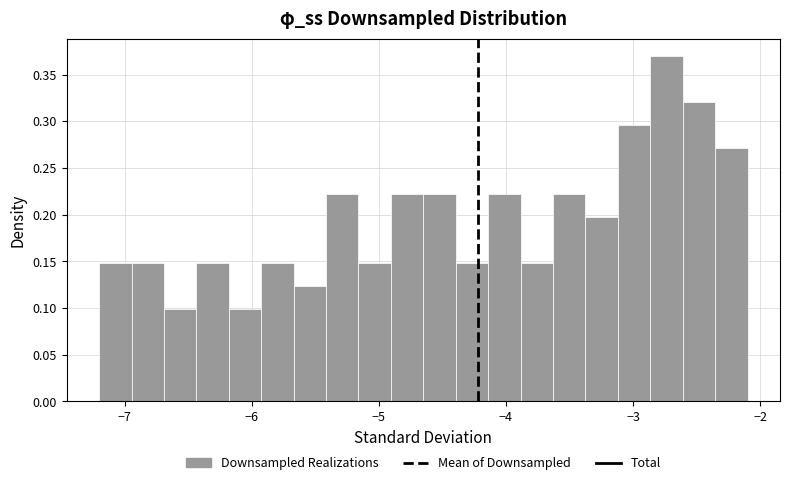

Around what value on the x-axis is the tallest bar? Give the approximate position of its centre, as read against the axis.

-2.7